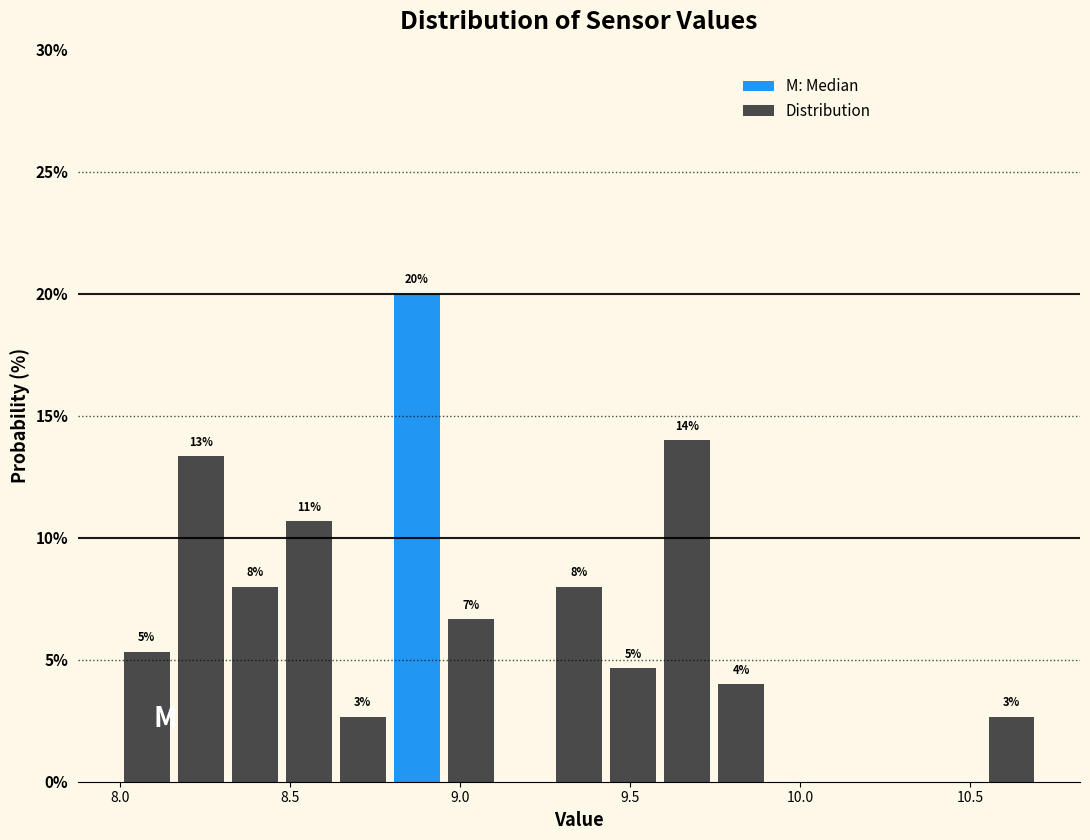

Read against the x-axis, roughly where is the centre of the tallest bar?

8.85